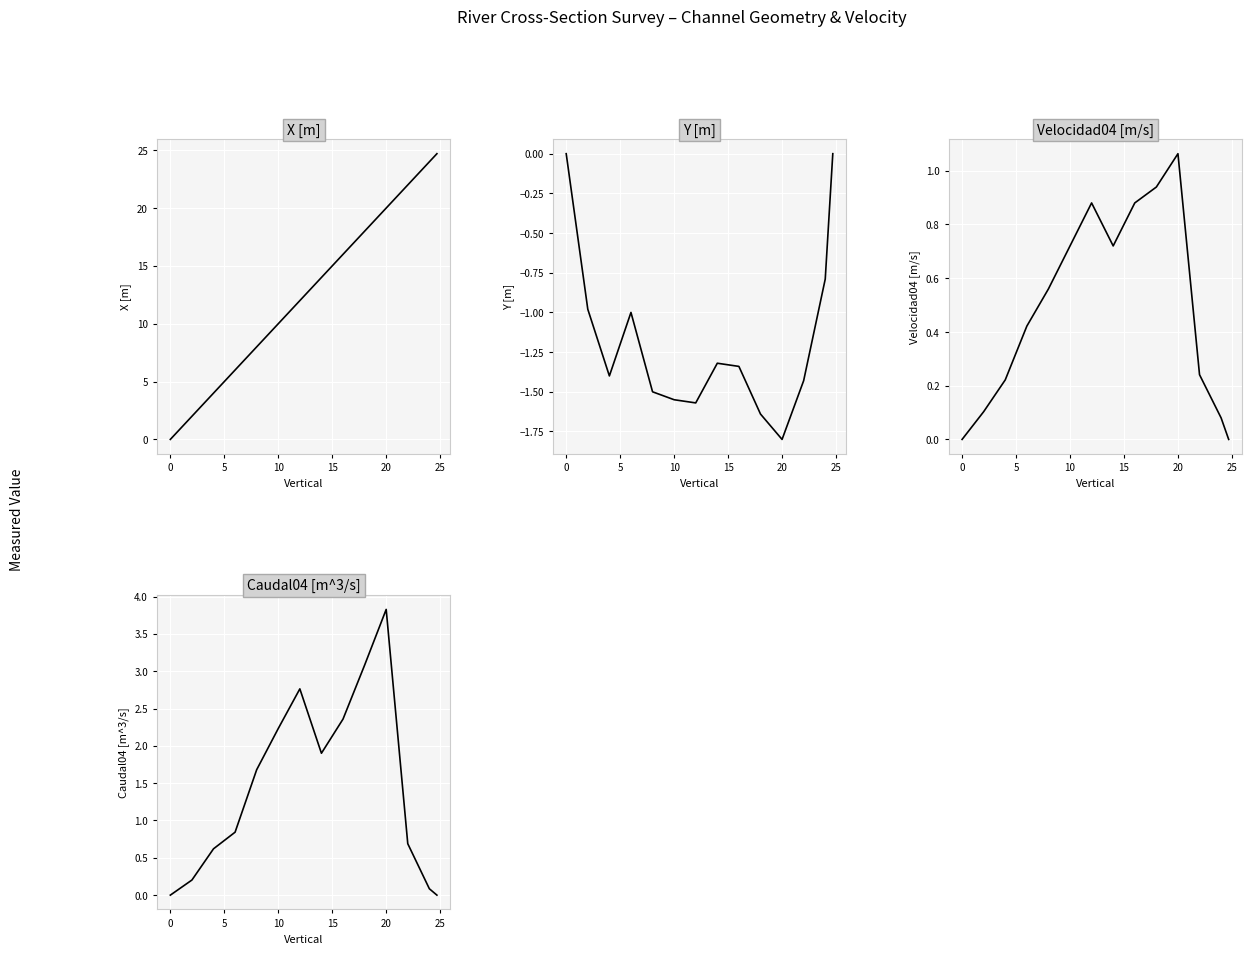

What is the value of the Velocidad04 [m/s] point at the 7th from the left?

0.9